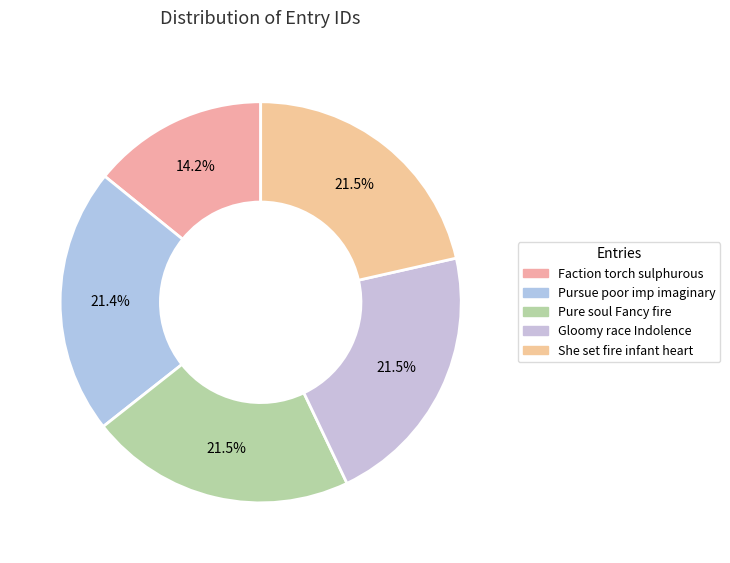

Is Gloomy race Indolence the majority of the pie?

No